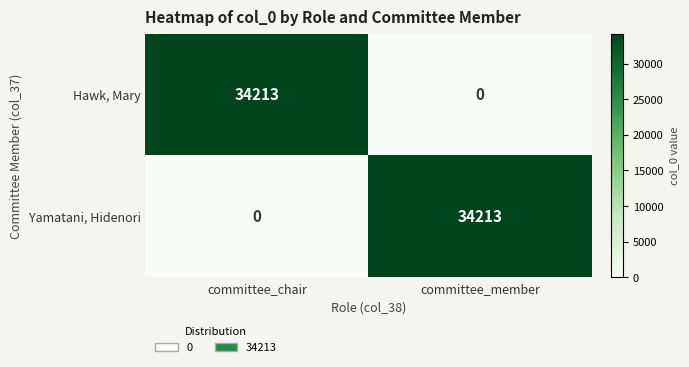

What is the sum of all Hawk, Mary values?

34213